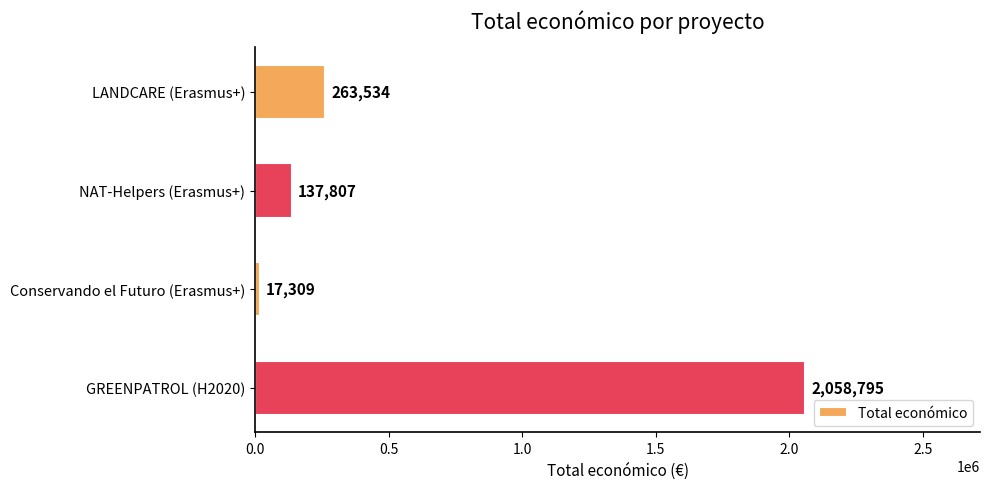

What is the difference between the values at LANDCARE (Erasmus+) and GREENPATROL (H2020)?

1795261